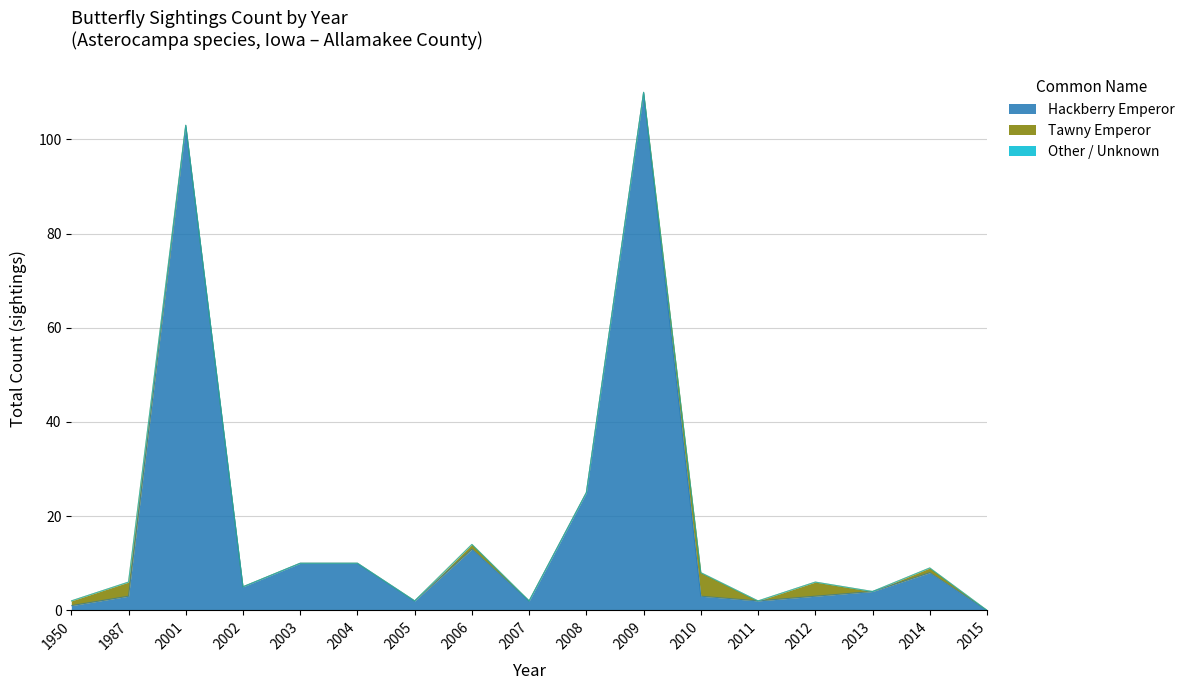

Reading left to right, transcribe all the data shown in this chart.

Hackberry Emperor: 1950=1	1987=3	2001=103	2002=5	2003=10	2004=10	2005=2	2006=13	2007=2	2008=25	2009=110	2010=3	2011=2	2012=3	2013=4	2014=8	2015=0
Tawny Emperor: 1950=1	1987=3	2001=0	2002=0	2003=0	2004=0	2005=0	2006=1	2007=0	2008=0	2009=0	2010=5	2011=0	2012=3	2013=0	2014=1	2015=0
Other / Unknown: 1950=0	1987=0	2001=0	2002=0	2003=0	2004=0	2005=0	2006=0	2007=0	2008=0	2009=0	2010=0	2011=0	2012=0	2013=0	2014=0	2015=0